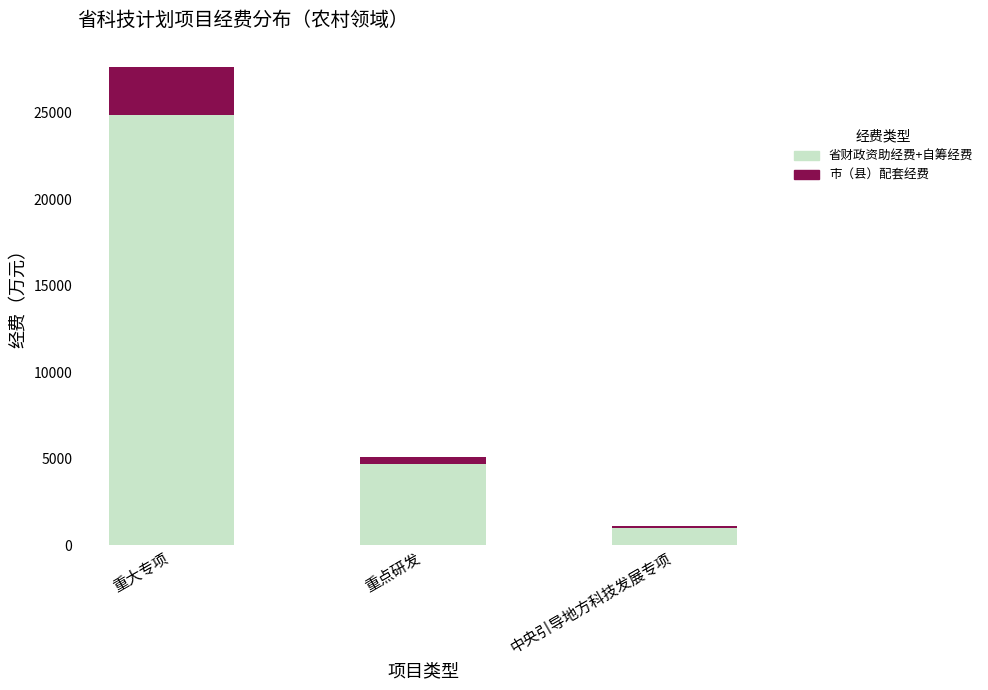

What is the total value across all series at 重大专项?

27652.0